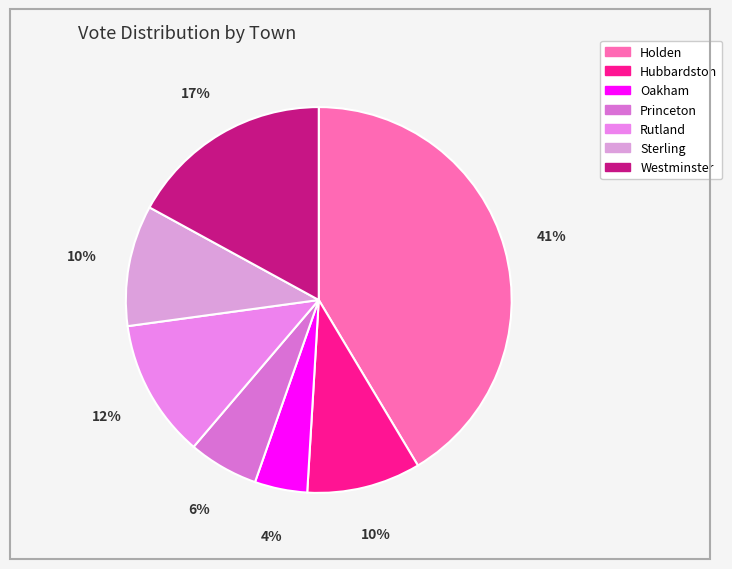

Which has a higher value, Rutland or Oakham?

Rutland